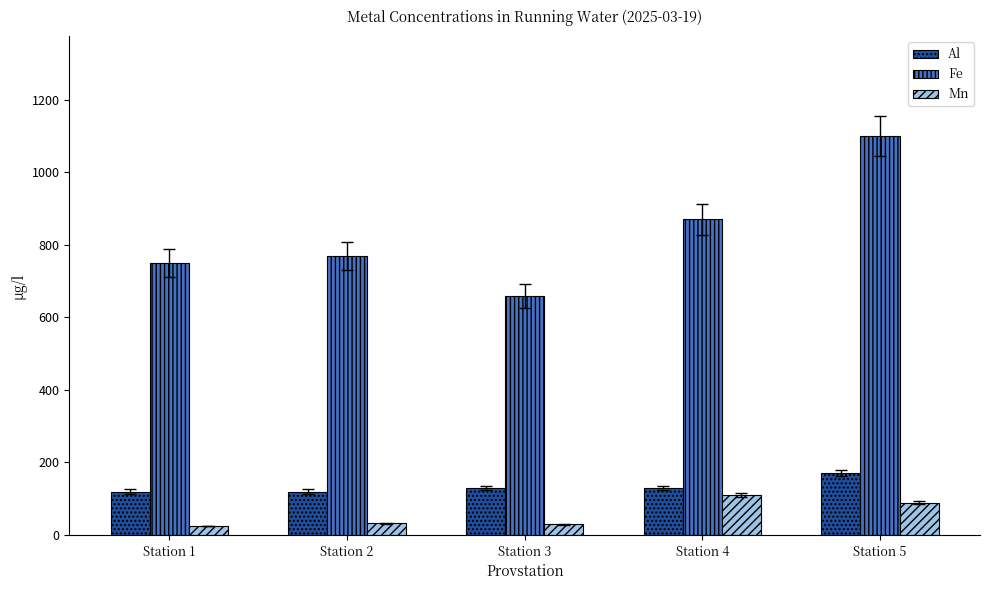

What is the greatest value displayed?

1100